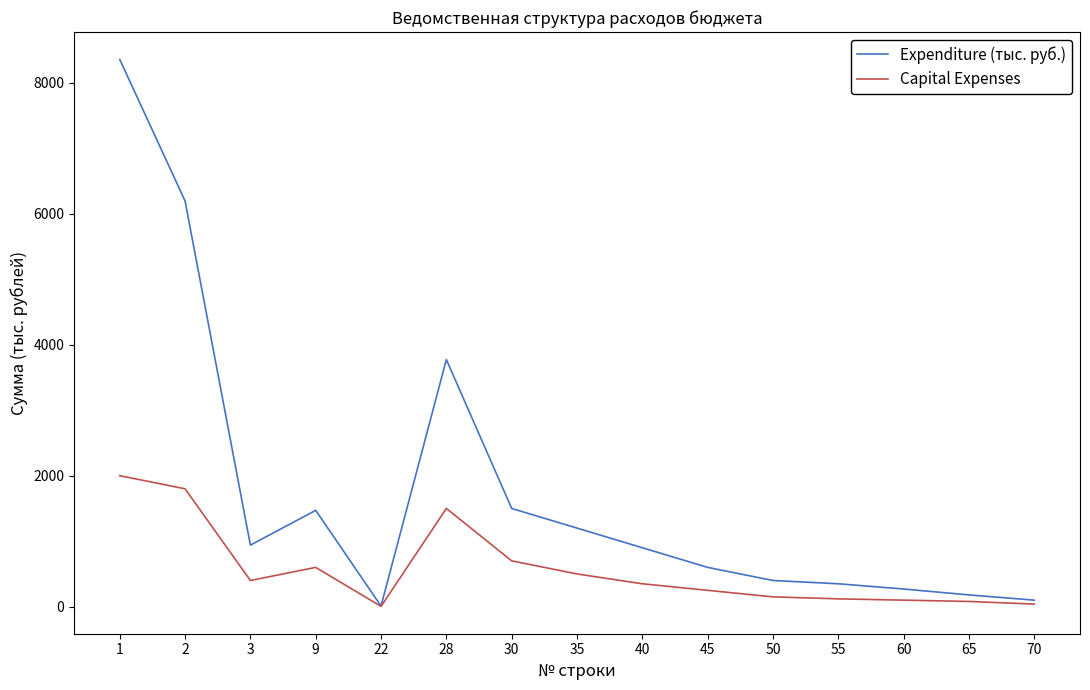

What is the maximum value shown in the chart?

8354.5